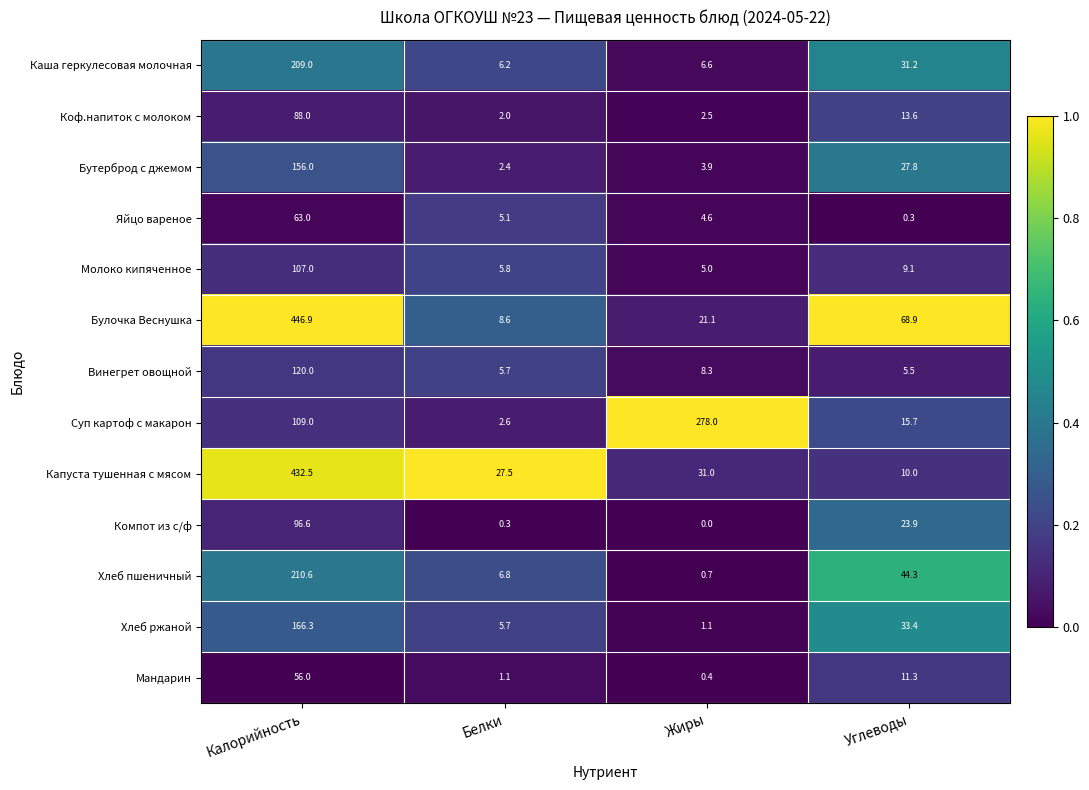

Between Калорийность and Жиры, which series saw the biggest shift?

Булочка Веснушка